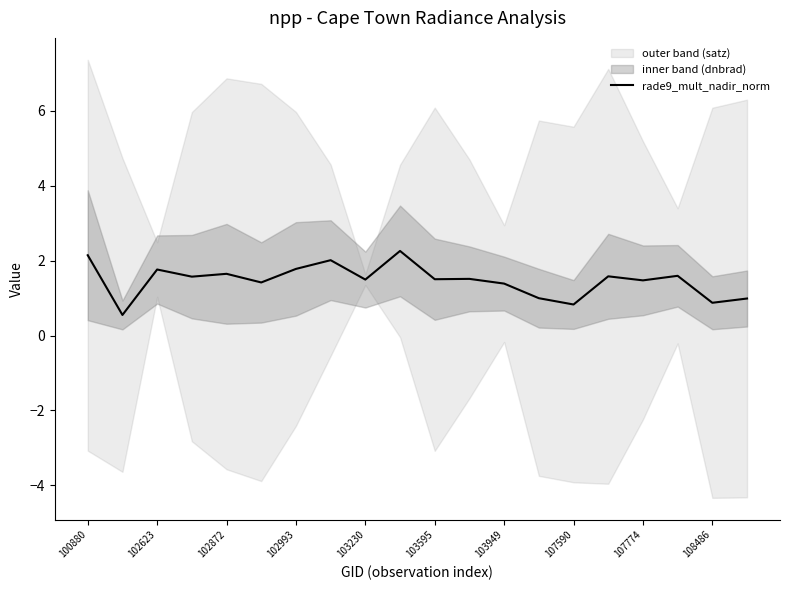

What is the maximum value for rade9_mult_nadir_norm?

2.3